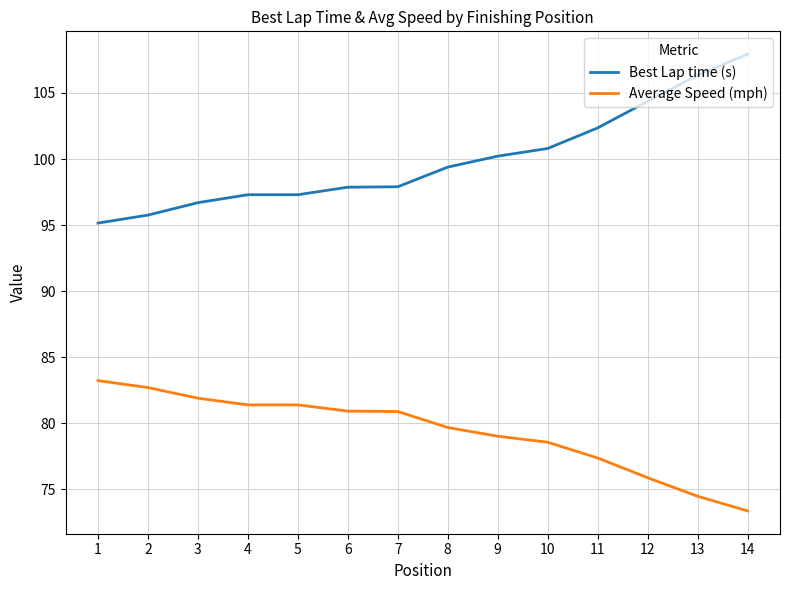

Reading left to right, transcribe all the data shown in this chart.

Best Lap time (s): 95.2	95.8	96.7	97.3	97.3	97.9	97.9	99.4	100.2	100.8	102.4	104.4	106.3	107.9
Average Speed (mph): 83.2	82.7	81.9	81.4	81.4	80.9	80.9	79.7	79.0	78.6	77.4	75.9	74.5	73.4